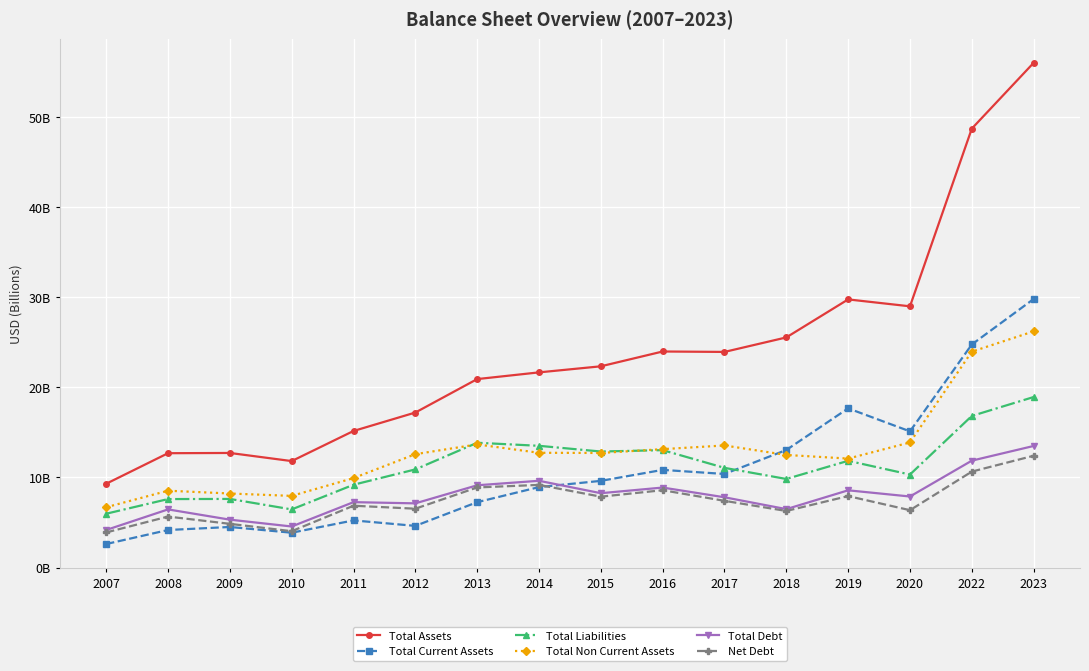

Rank the series by their maximum value, from highest to lowest.

Total Assets, Total Current Assets, Total Non Current Assets, Total Liabilities, Total Debt, Net Debt